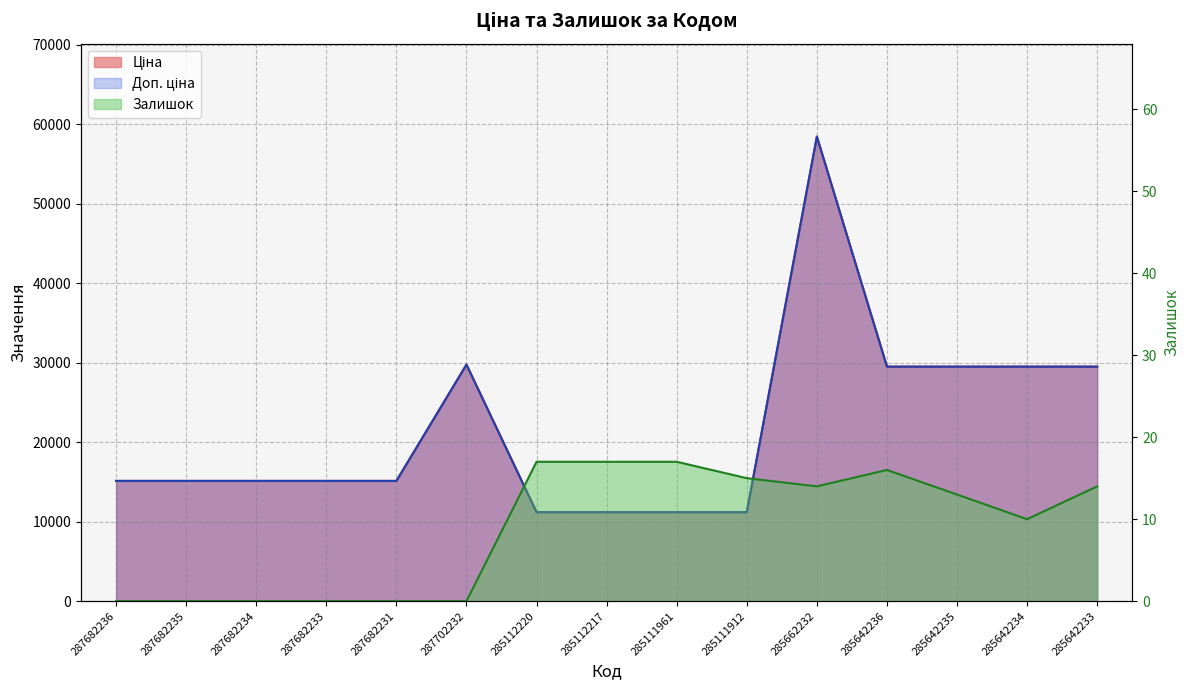

At 285642236, list the series in order from largest to smallest.

Ціна, Доп. ціна, Залишок